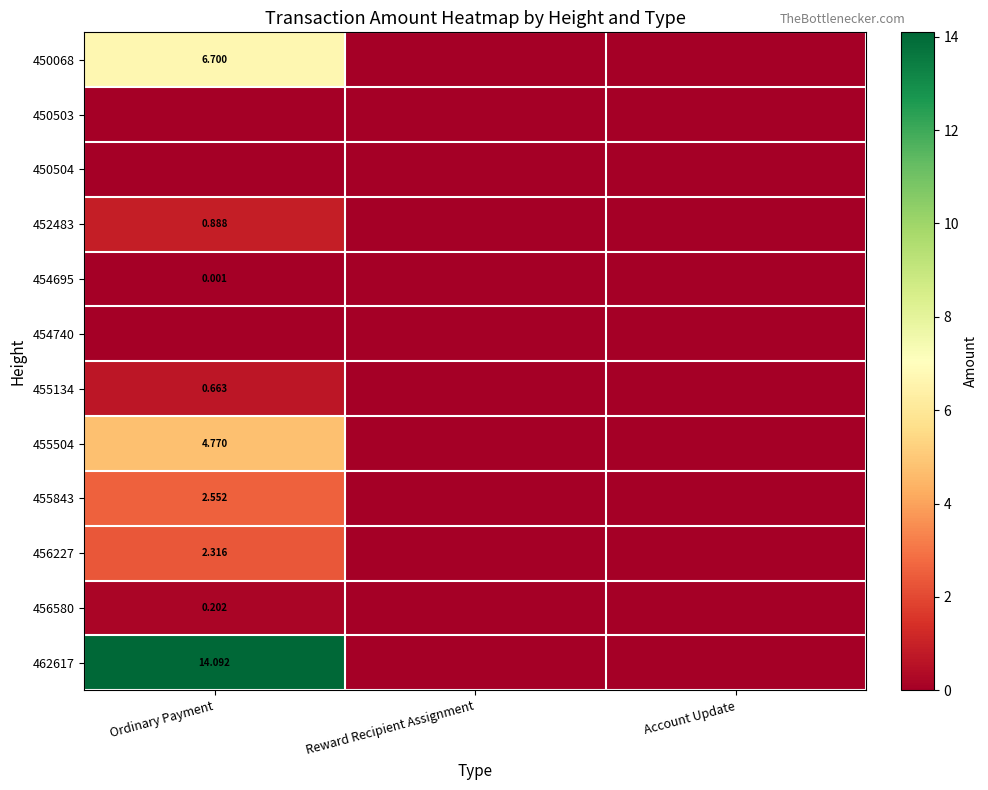

Which series has the widest spread of values?

462617